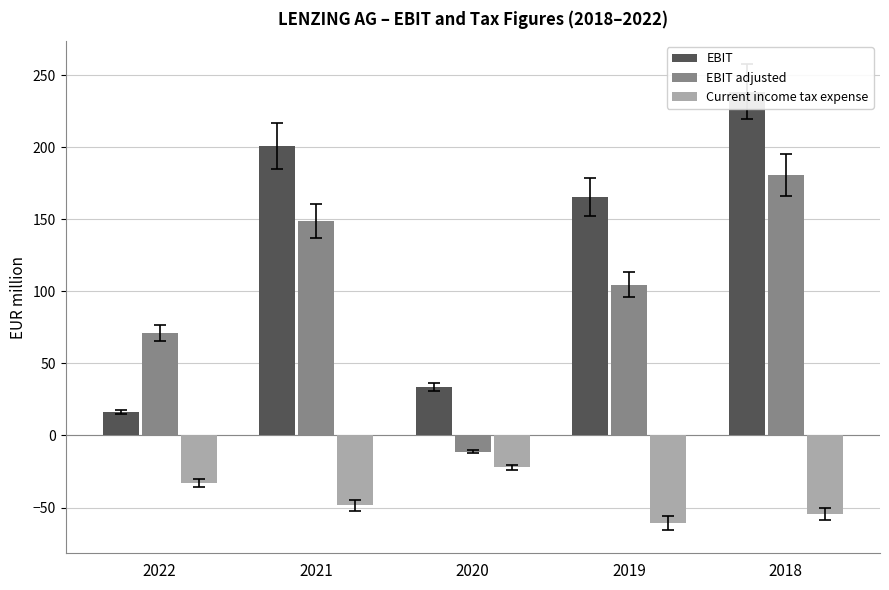

The Current income tax expense series shows -60.7 at 2019. True or false?

True